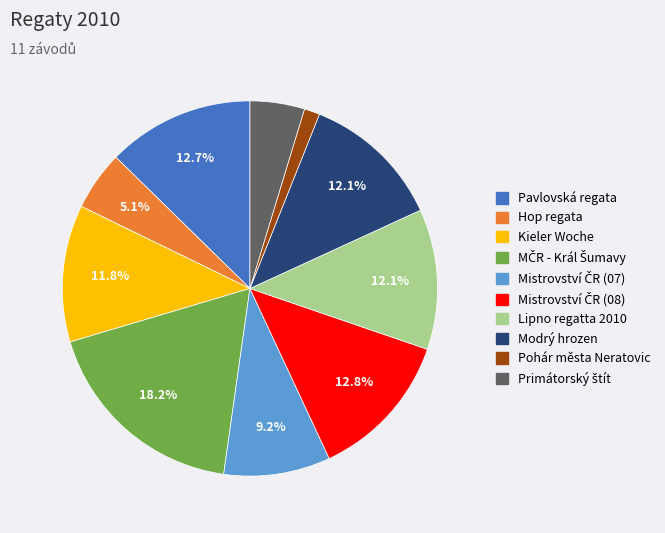

Is there a majority slice in this chart?

No